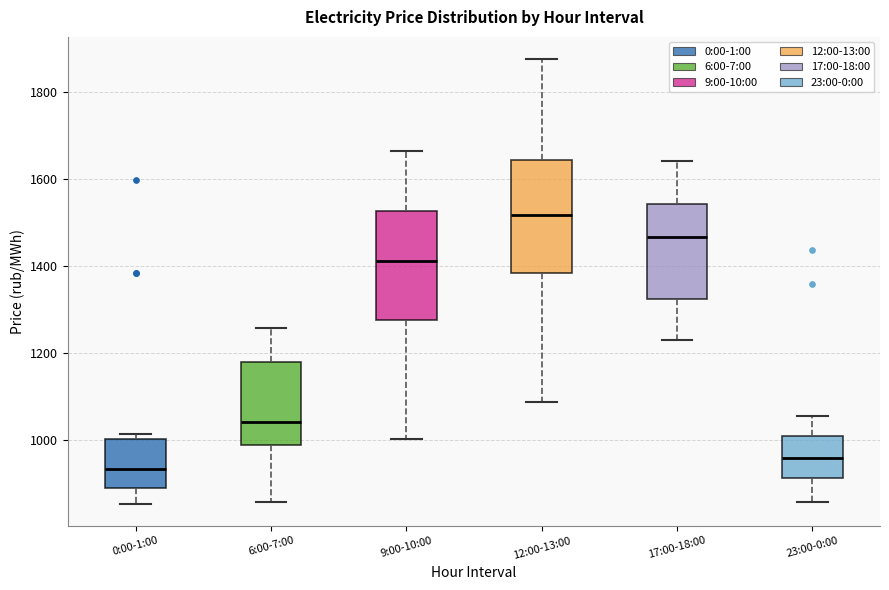

Where does the median line of the box for 6:00-7:00 sit on the y-axis? The values are not printed on the chart, so give them approximately, as read against the axis.

1040